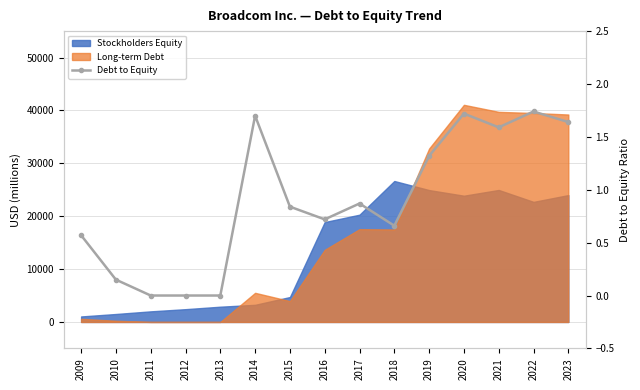

How many interior local valleys (lower than both neighbors) does the data have?

3